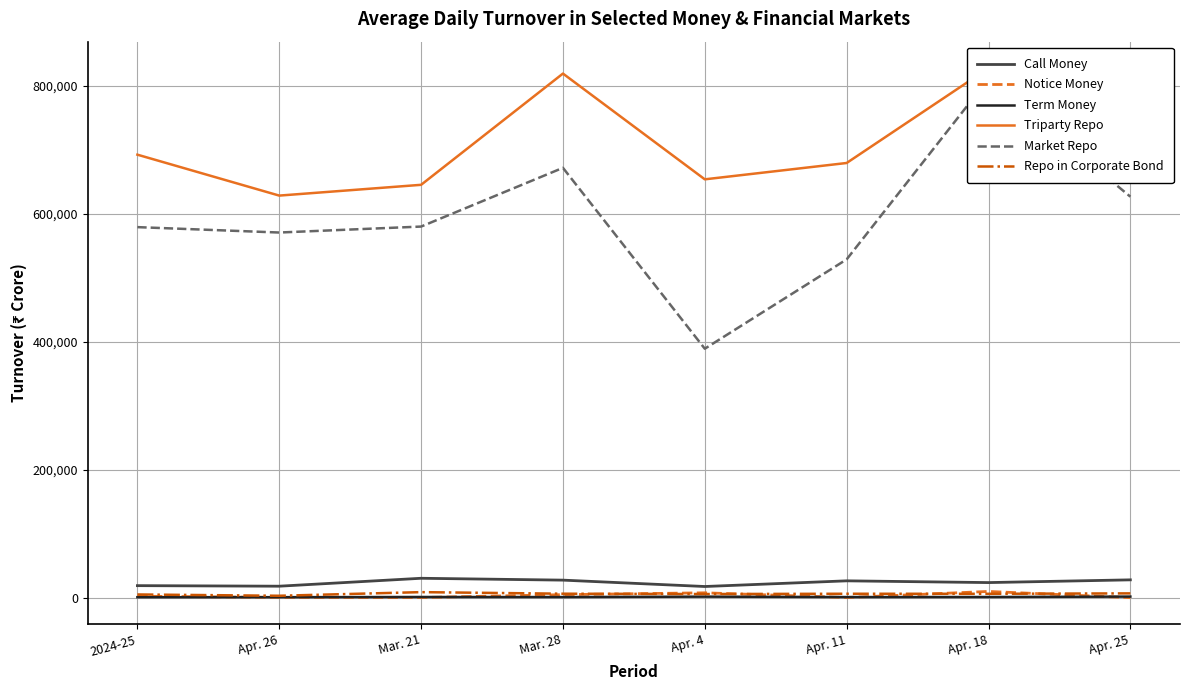

What is the difference between the highest and lowest values at Apr. 26?

627509